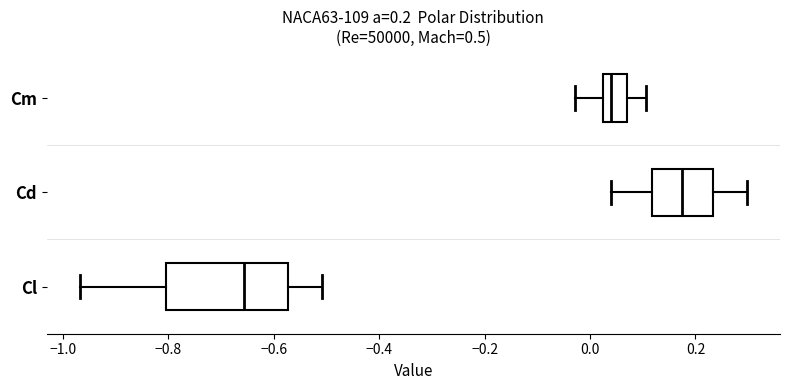

Which box has the furthest to the right median line?

Cd